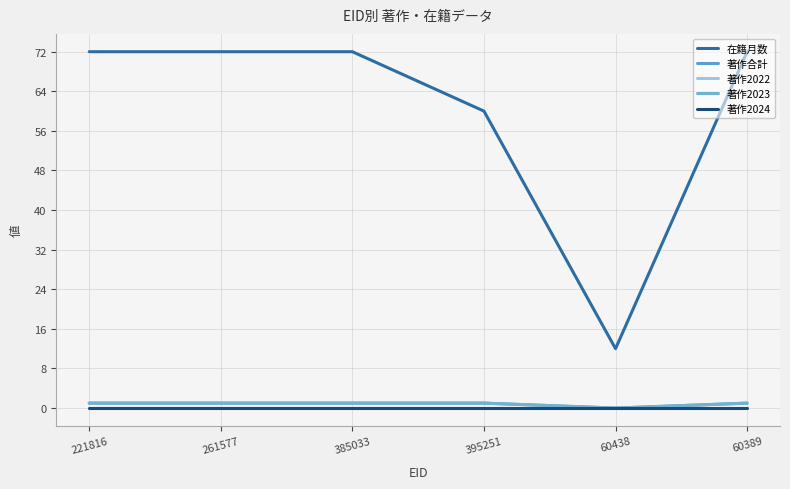

True or false: 在籍月数 and 著作2024 cross at least once.

False